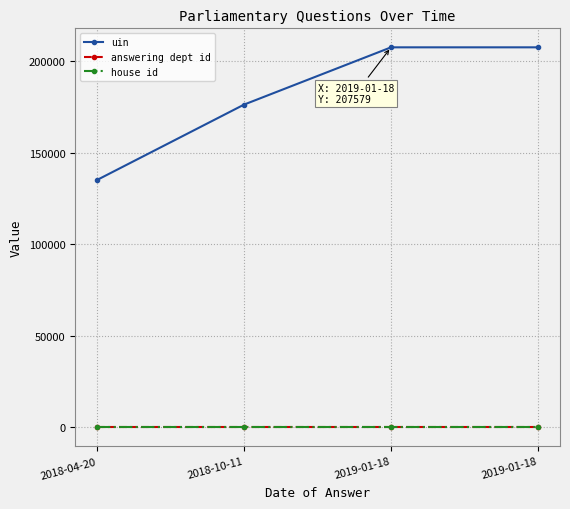

Where is uin nearest to the value 171366?

2018-10-11